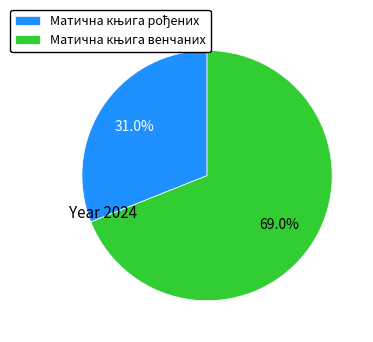

Does any single category account for the majority?

Yes